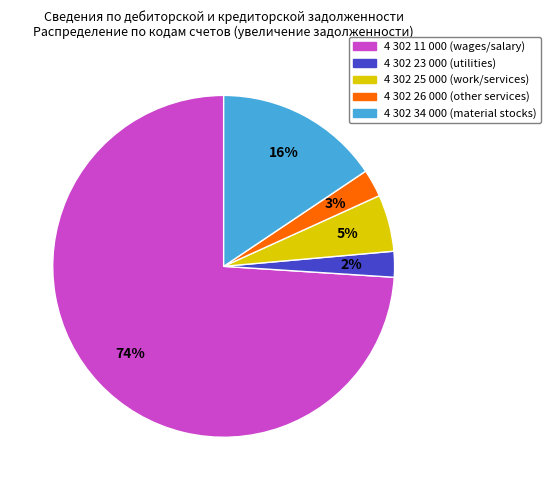

To the nearest percent, what percentage of the pie is 4 302 26 000?

3%